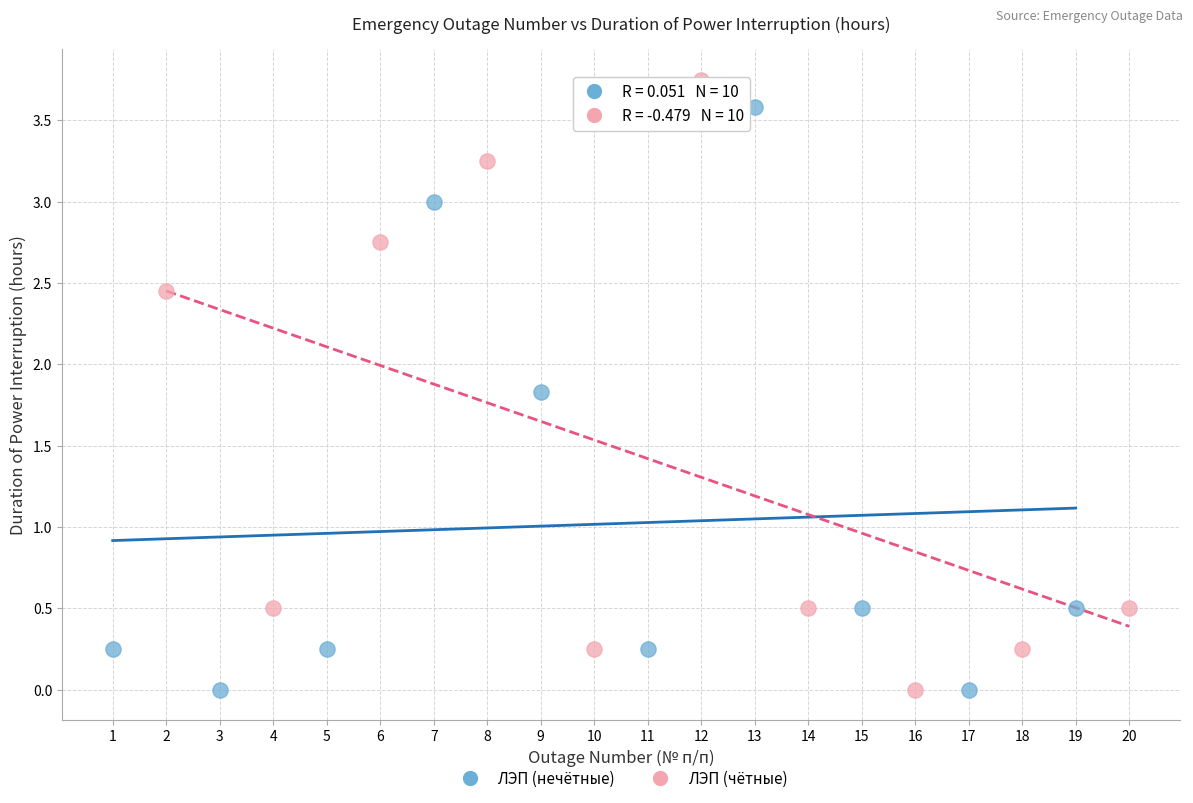

What are all the series names shown in the legend?

ЛЭП (нечётные), ЛЭП (чётные)